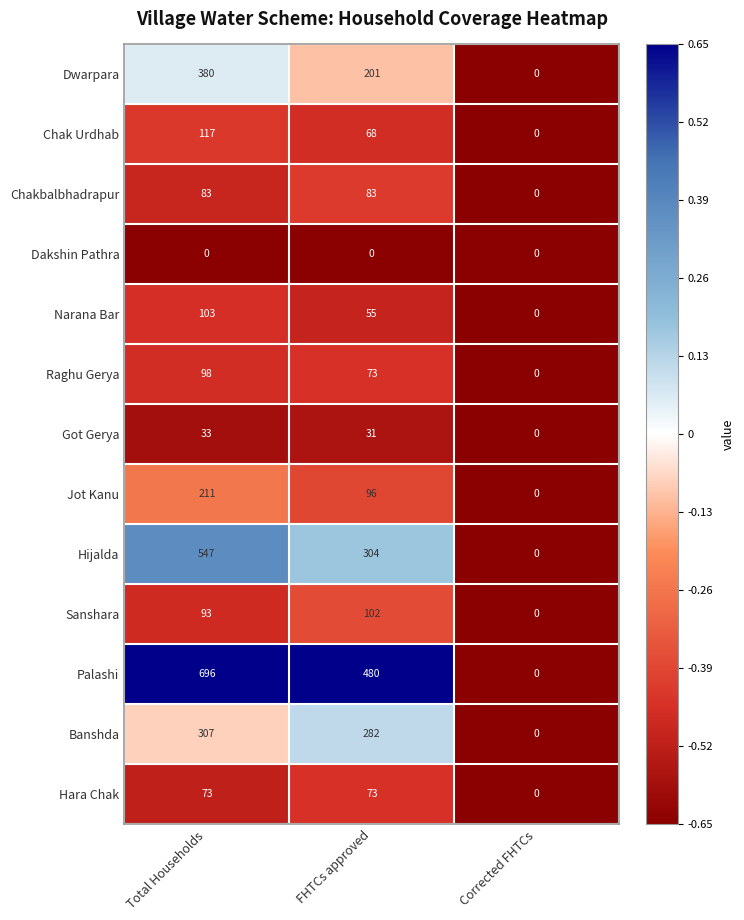

What is the sum of the Sanshara values at Total Households and Corrected FHTCs?

93